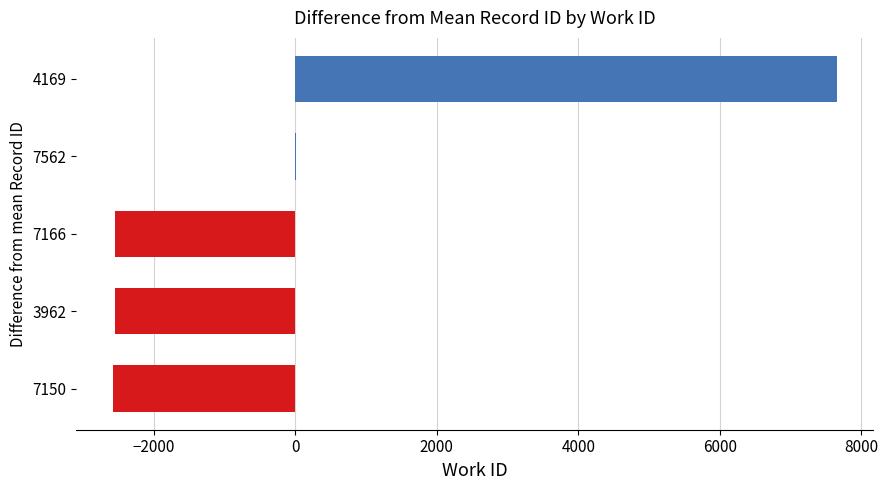

Read the value at 7166.

-2540.4